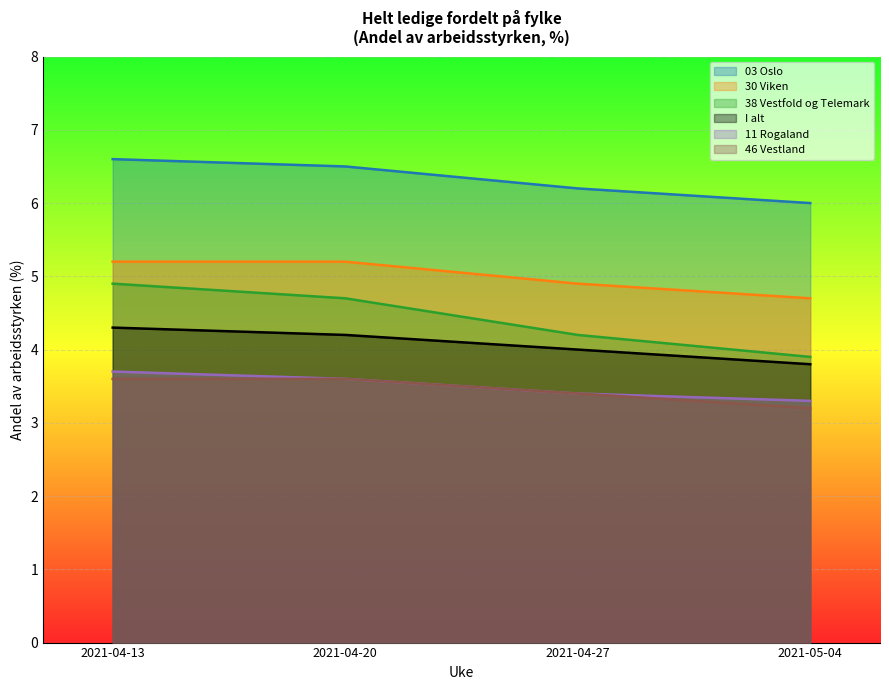

What is the label of the 4th point from the left?

2021-05-04